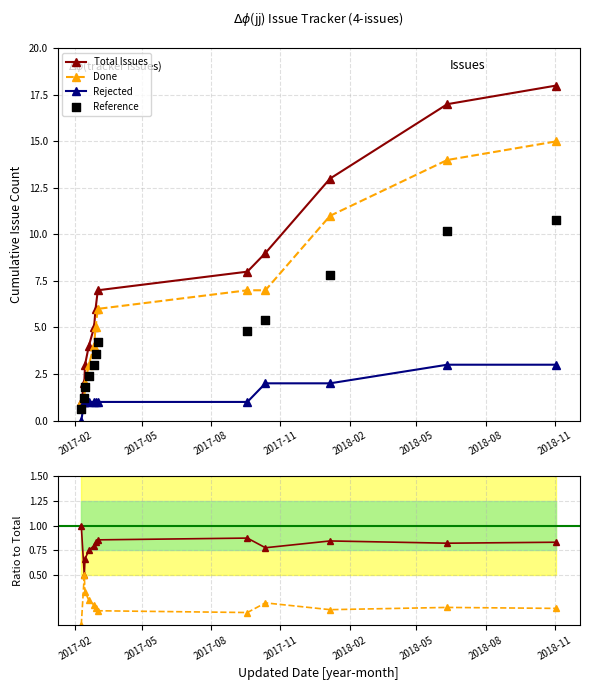

True or false: Rejected and Total Issues intersect in this chart.

False